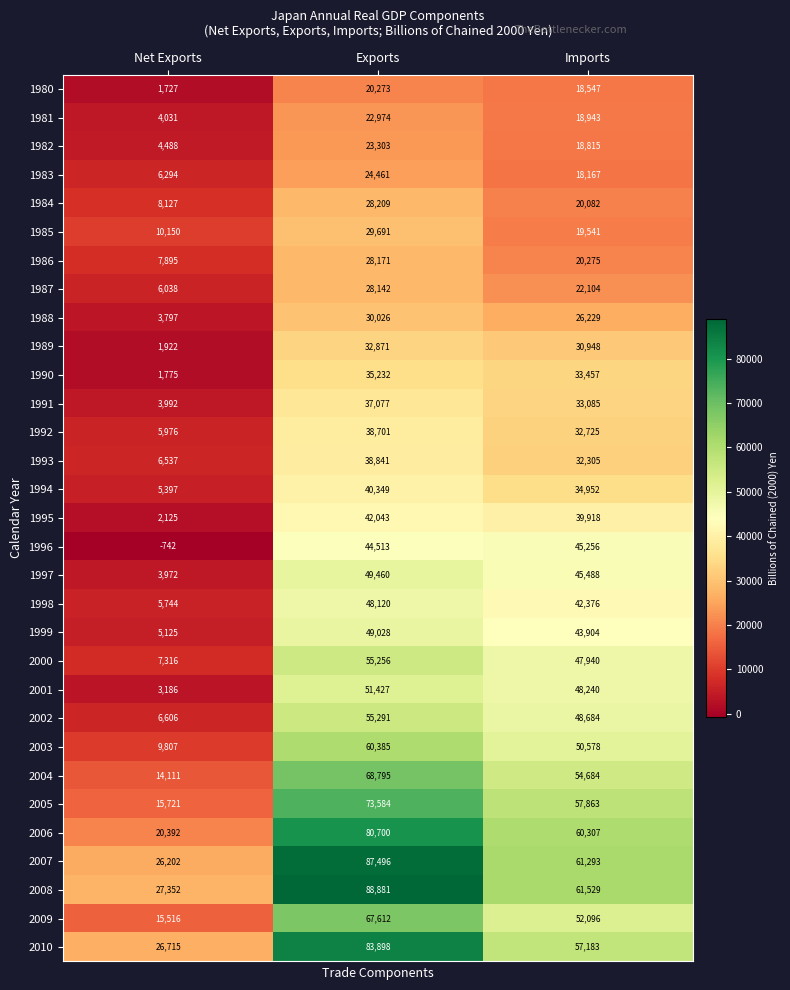

What is the difference between the second highest and minimum values in the 2000 series?

40624